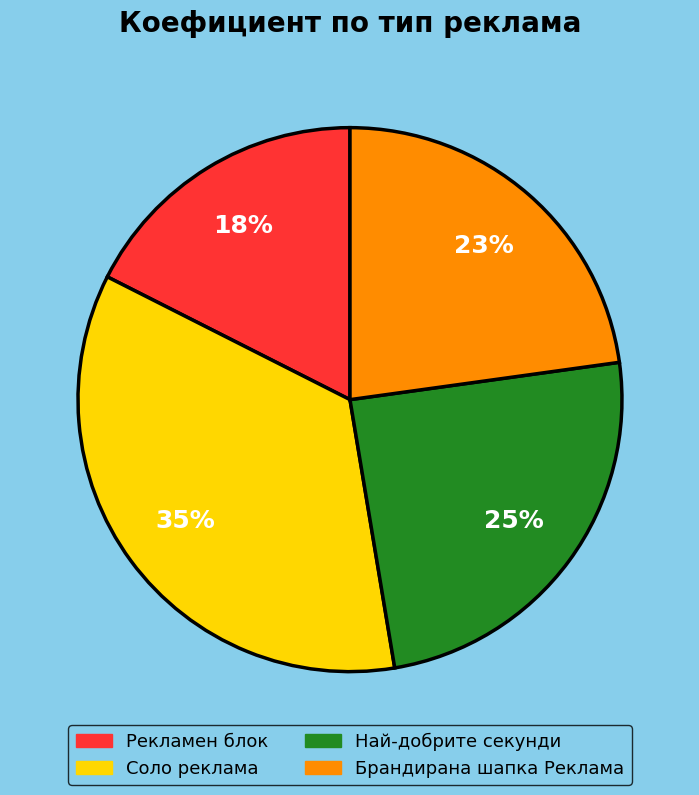

To the nearest percent, what is the average slice percentage?

25%